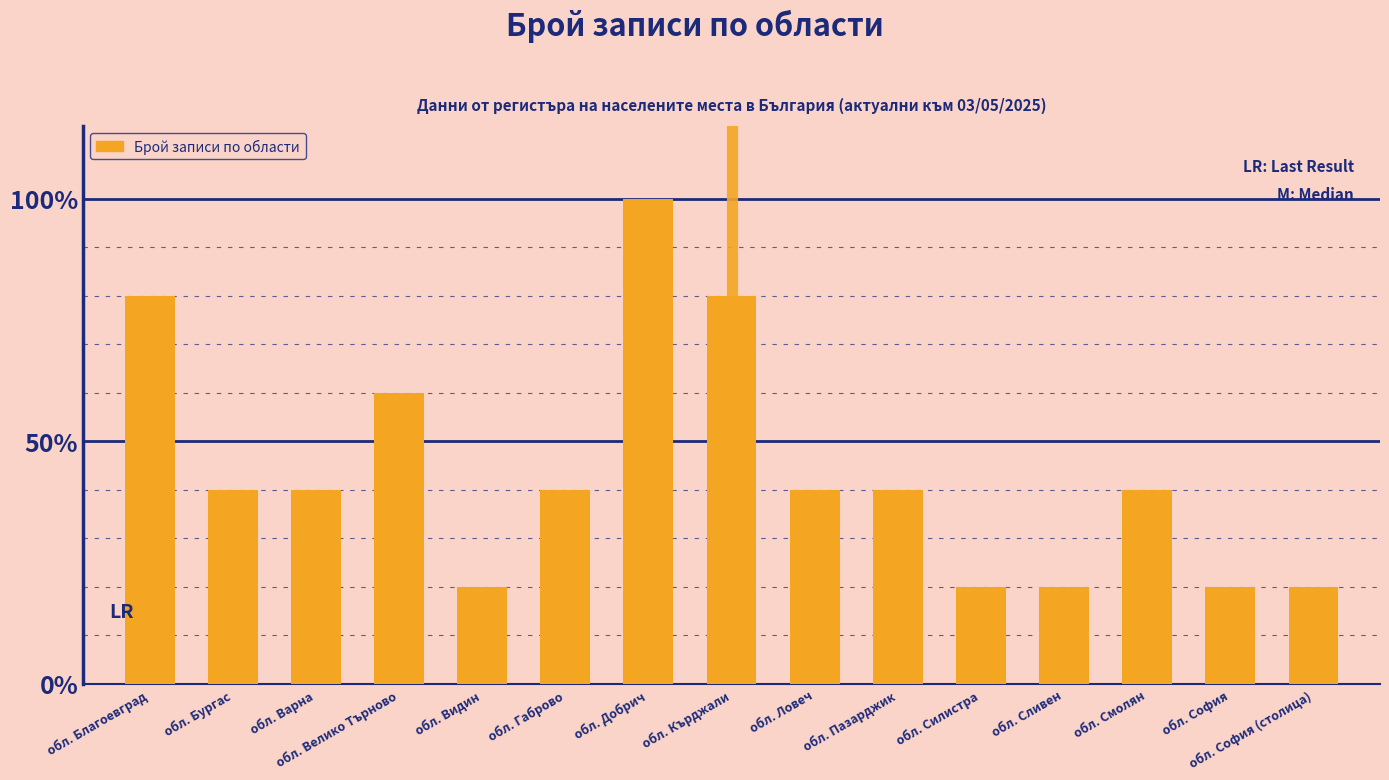

Reading left to right, what are all the values shown in this chart?

4	2	2	3	1	2	5	4	2	2	1	1	2	1	1